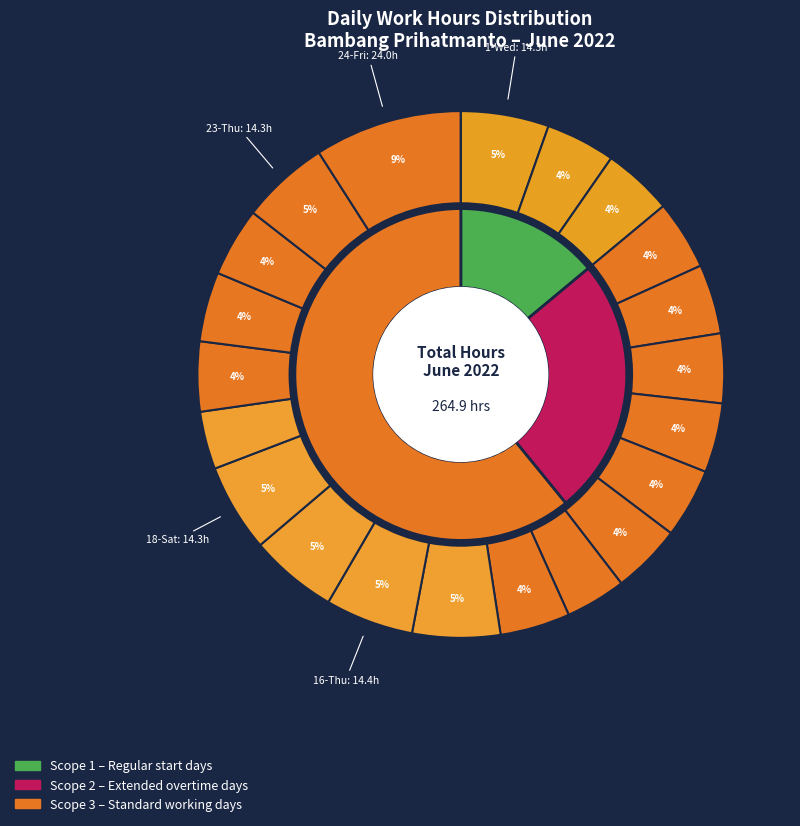

Which category has the smallest portion of the pie?

25-Sat